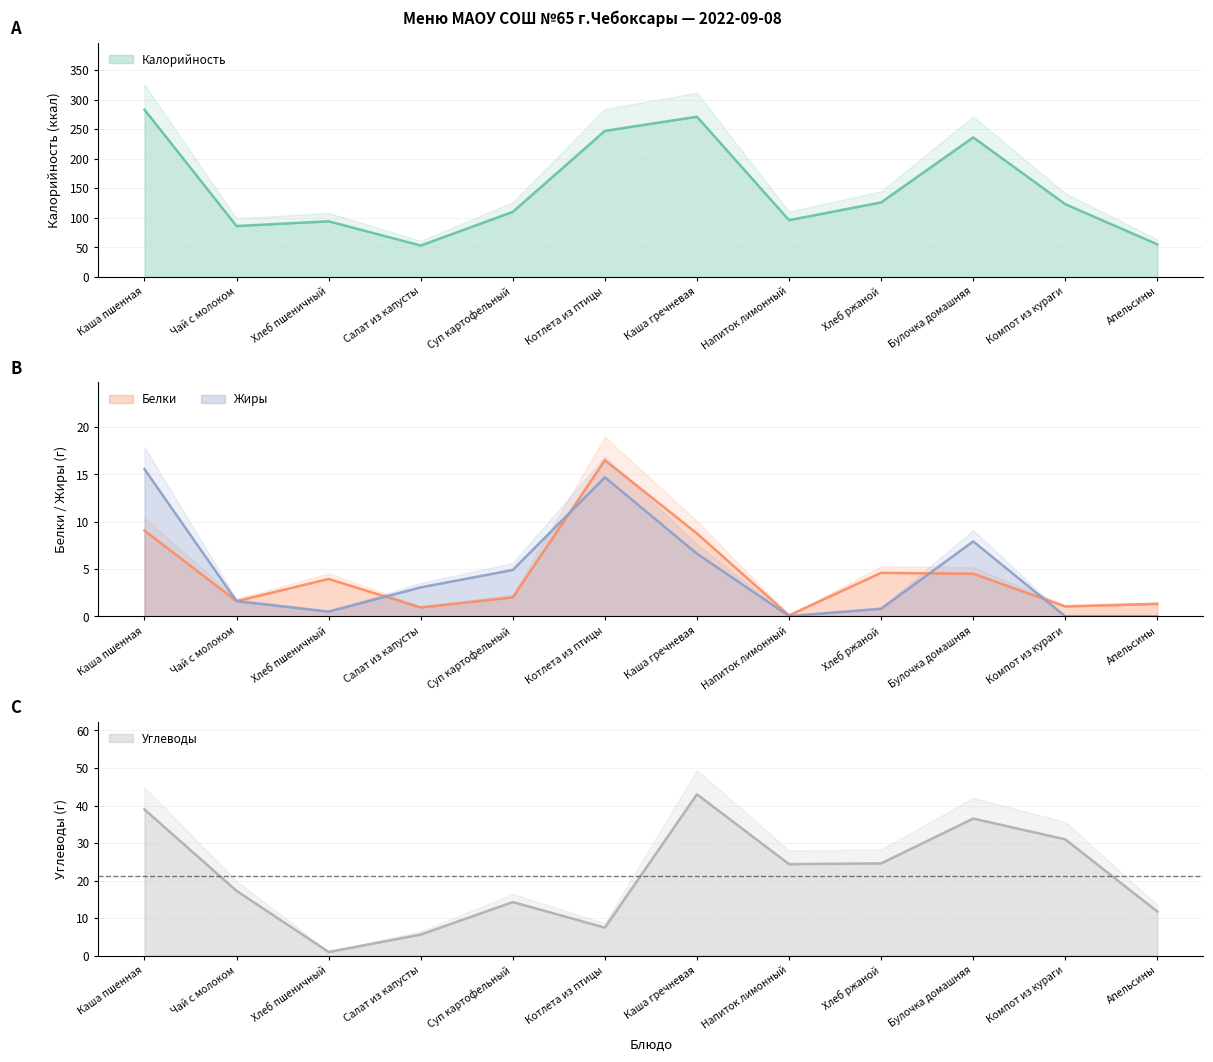

At how many categories does at least one series exceed 259?

2